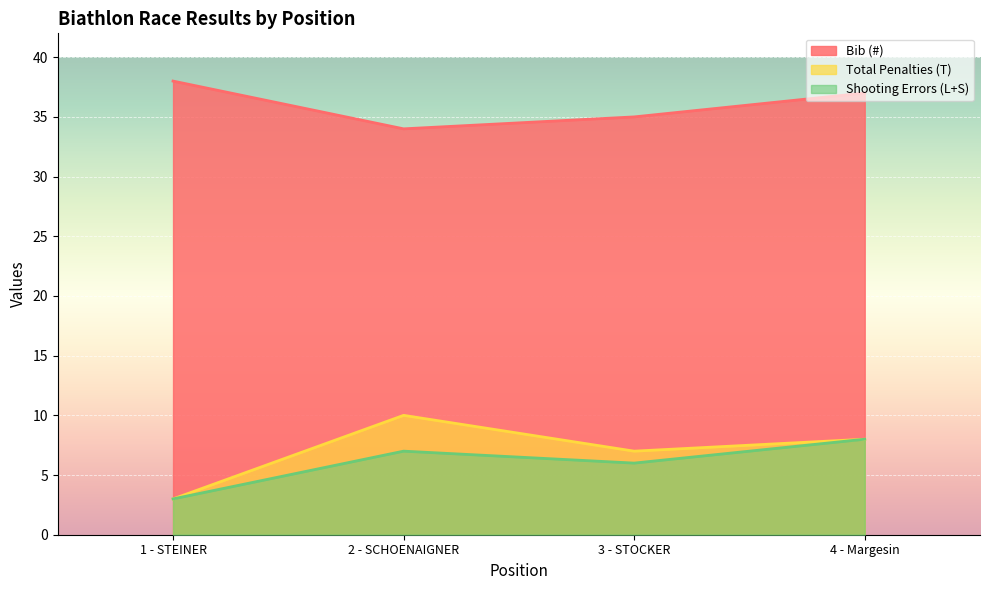

Where does the Shooting Errors (L+S) series first go above 7?

4 - Margesin